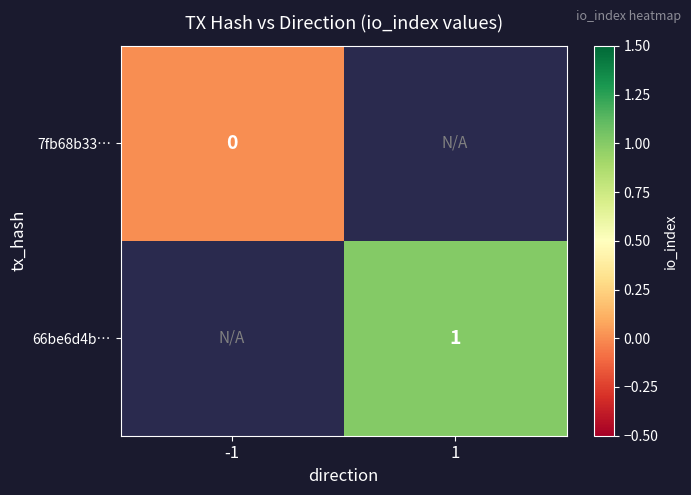

The value of 66be6d4b… at 1 is 2. True or false?

False